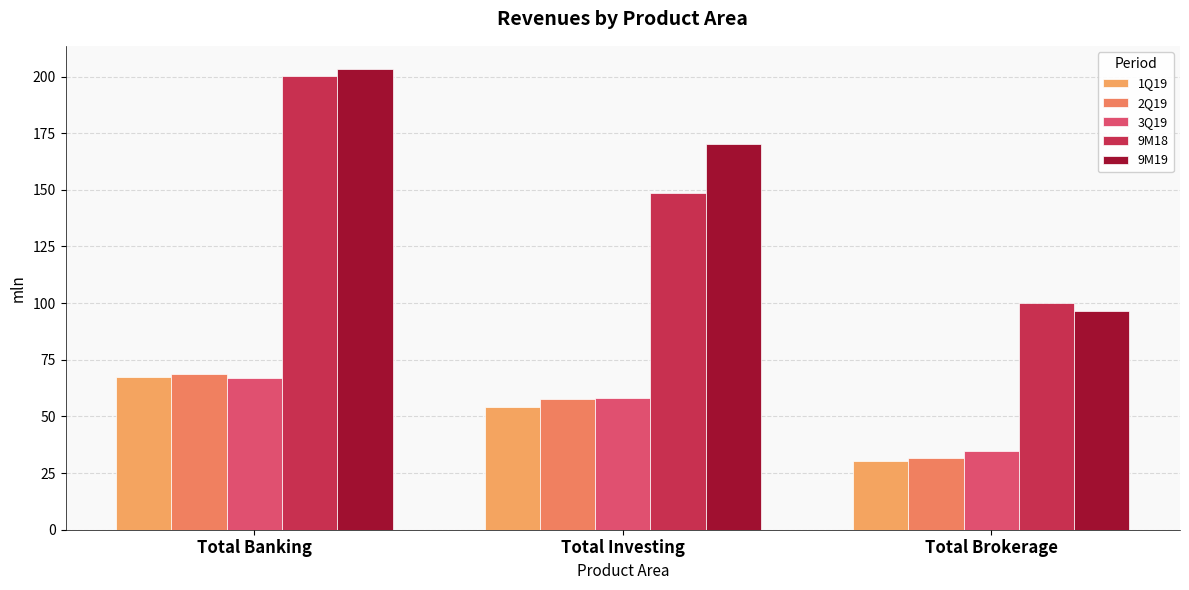

Is it true that 2Q19 equals 31.6 at Total Brokerage?

True